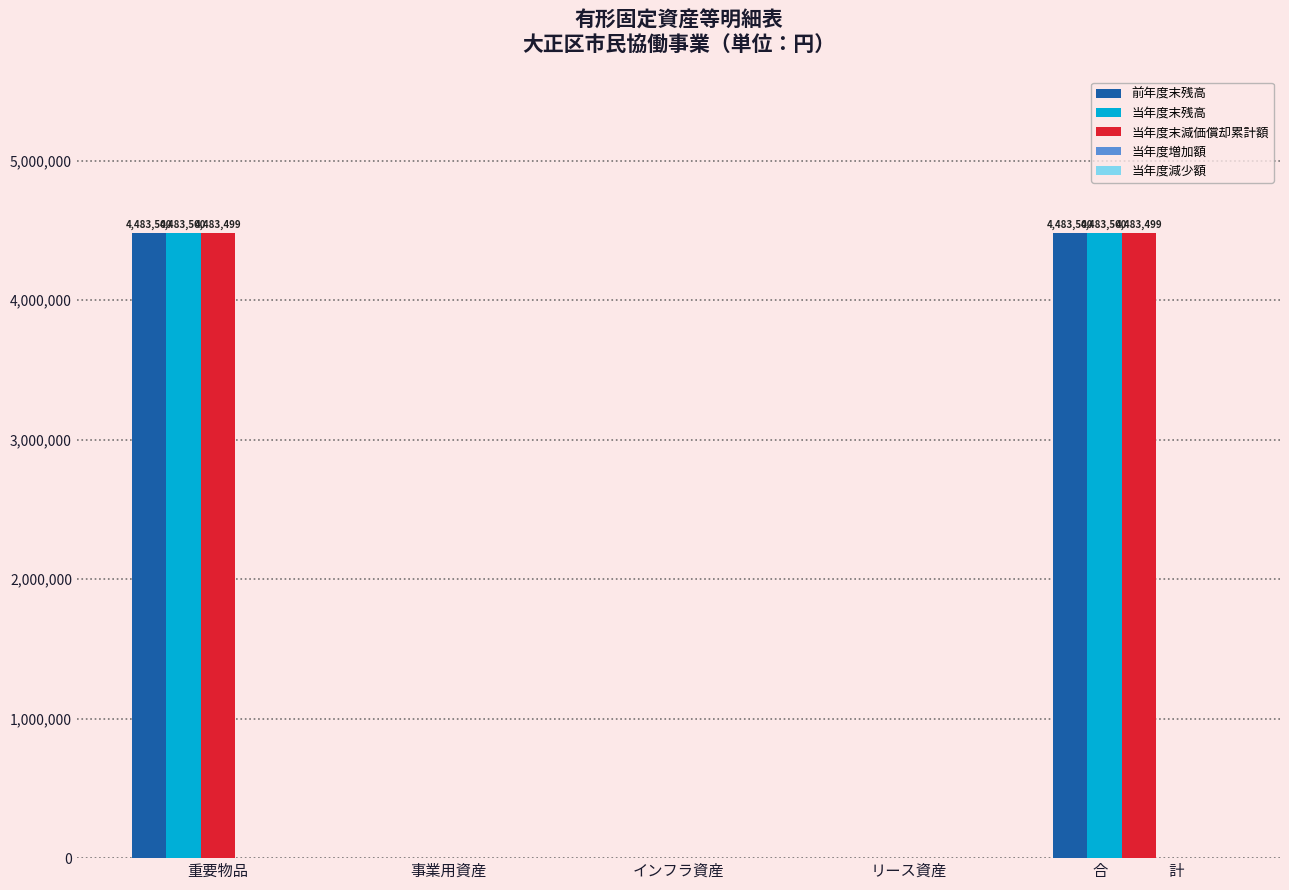

Is it true that 前年度末残高 equals 1735939 at 事業用資産?

False